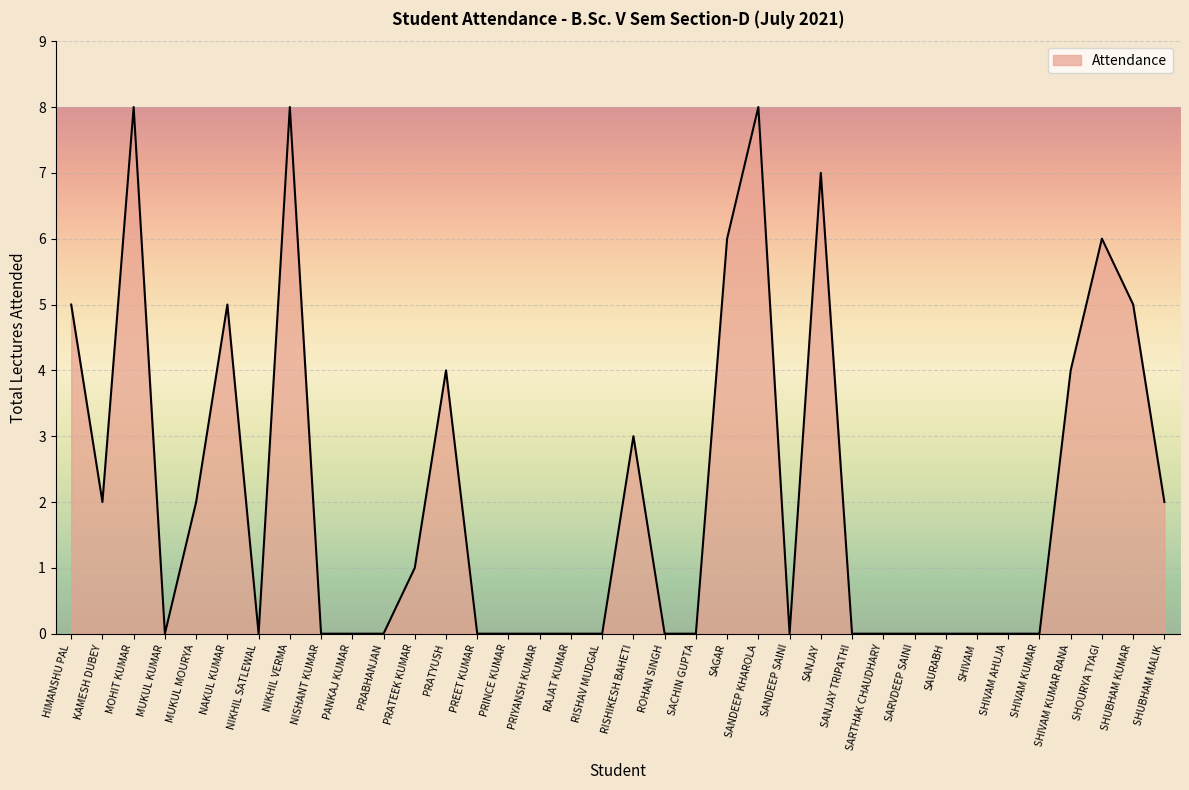

What is the average value?

2